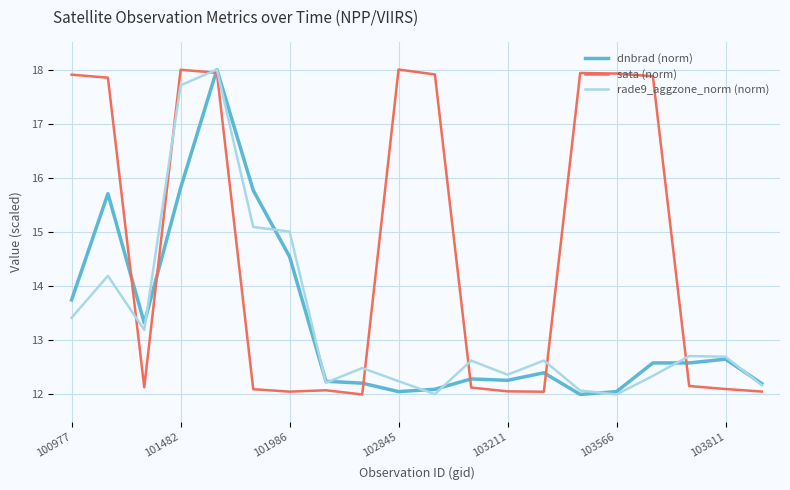

What is the greatest value displayed?

18.0